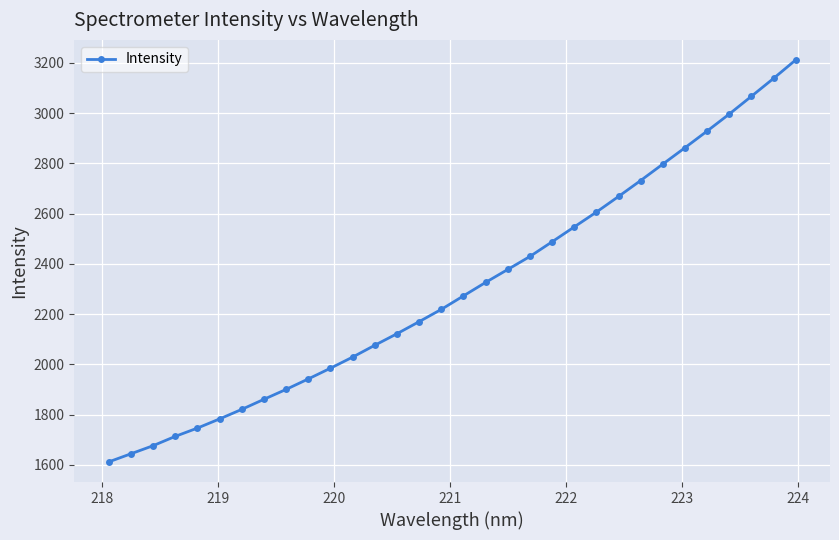

What is the average value?

2304.3